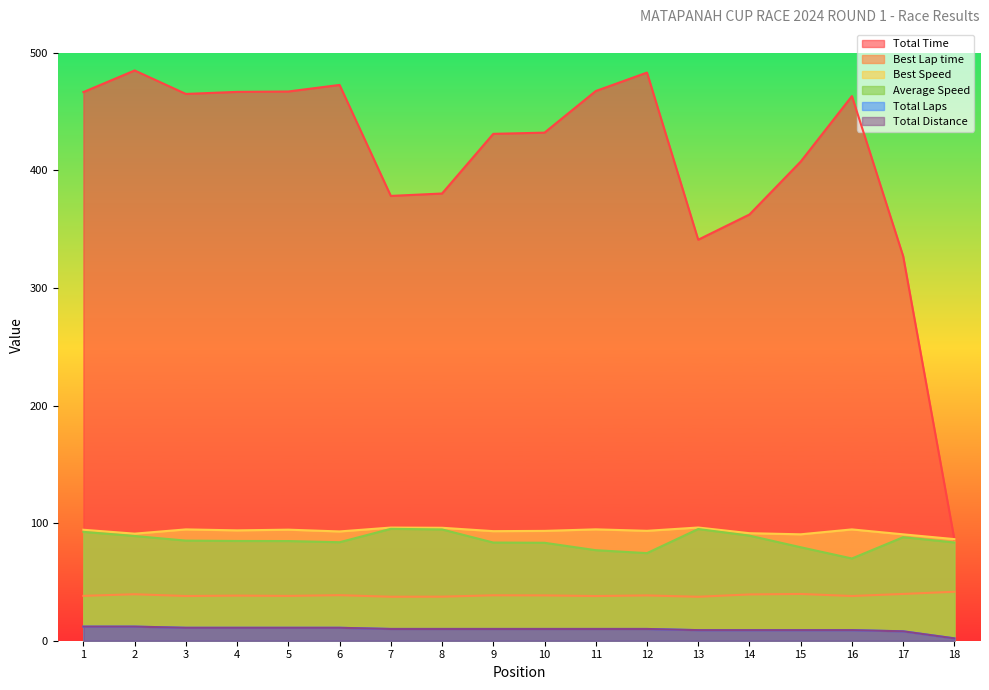

What is the value of the Best Speed point at the 11th from the left?

94.7